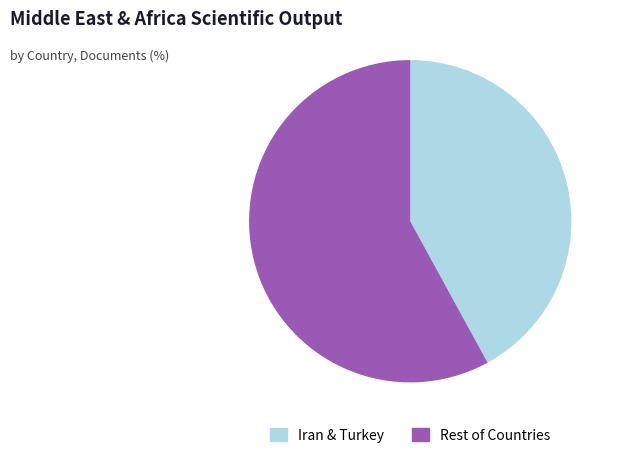

Is the sum of Rest of Countries and Iran & Turkey greater than half?

Yes